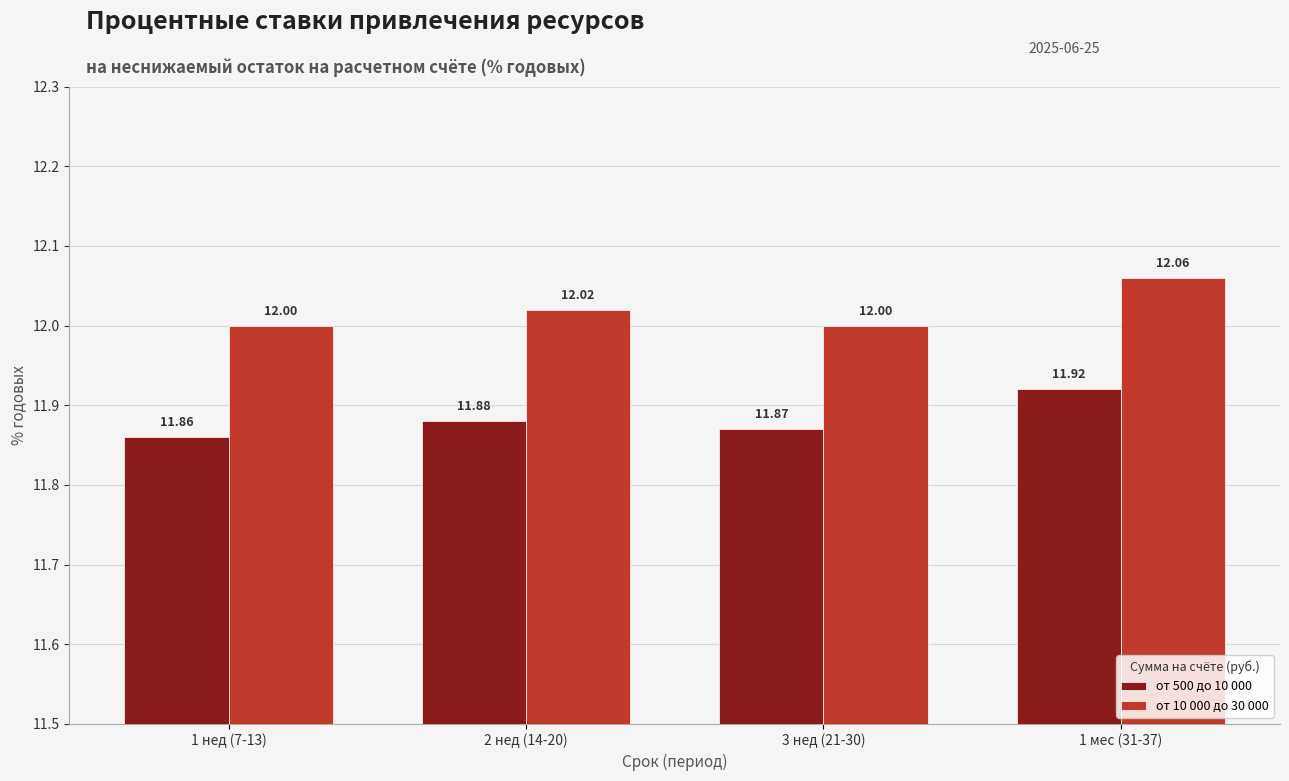

How many bars are there in total?

8